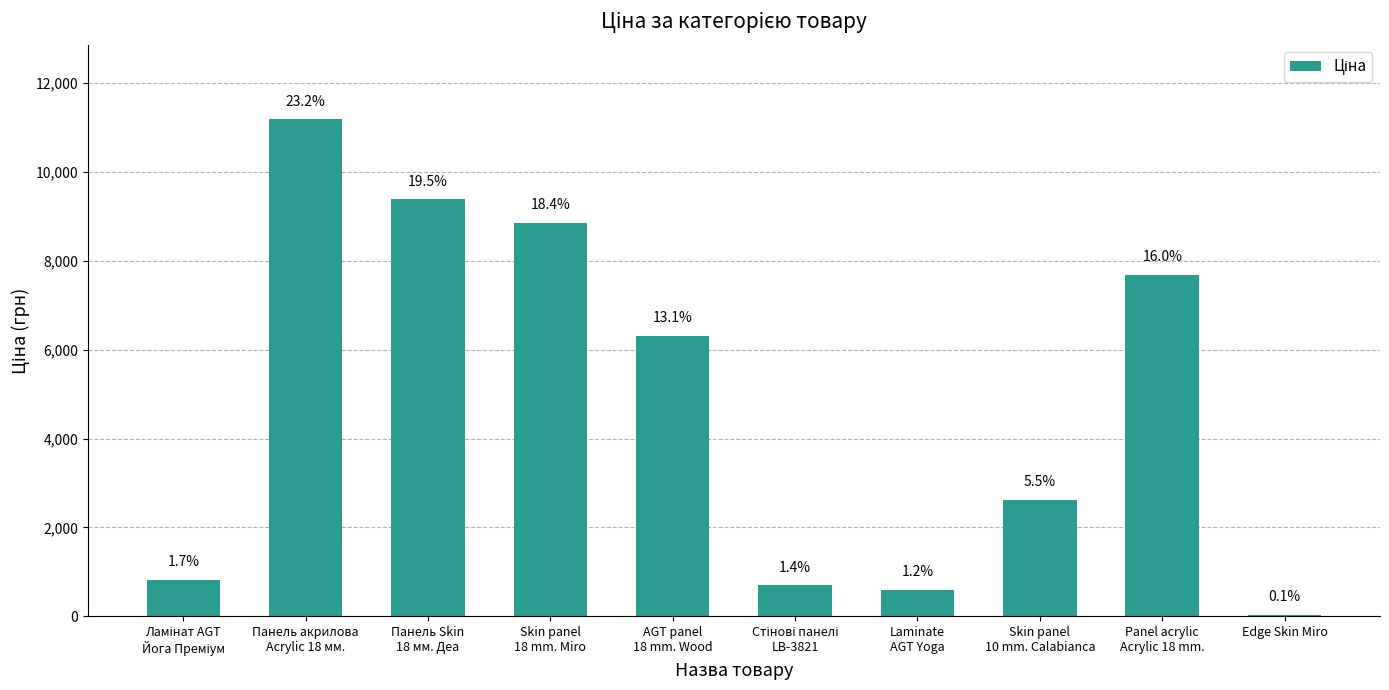

Are the bars horizontal?

No